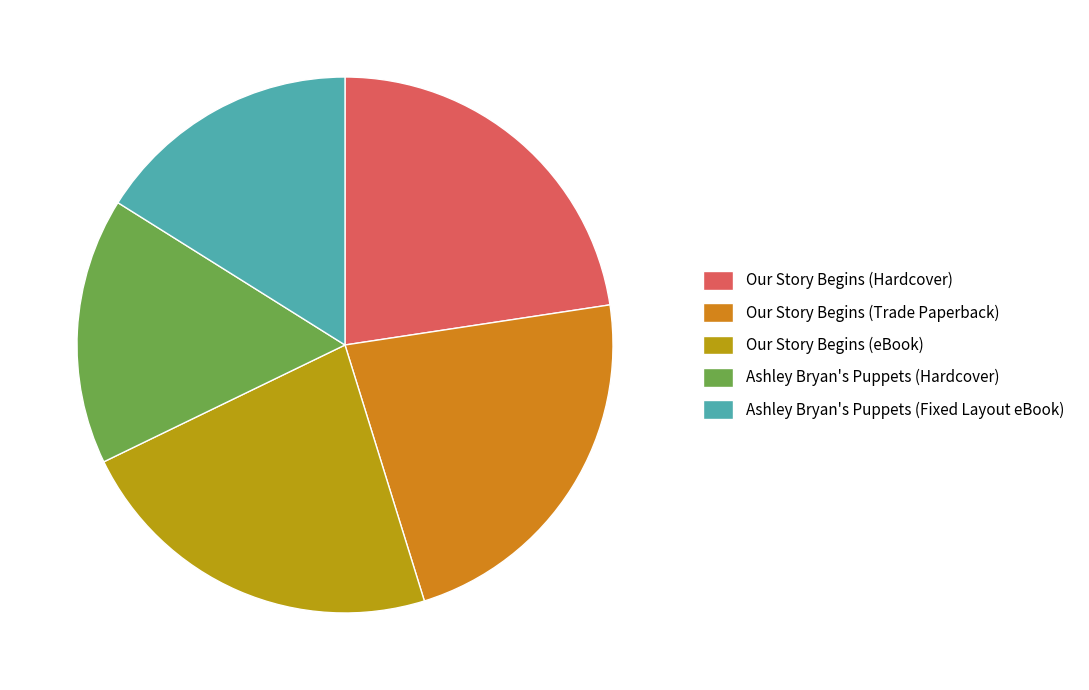

The Our Story Begins (Trade Paperback) slice represents 14% of the pie. True or false?

False